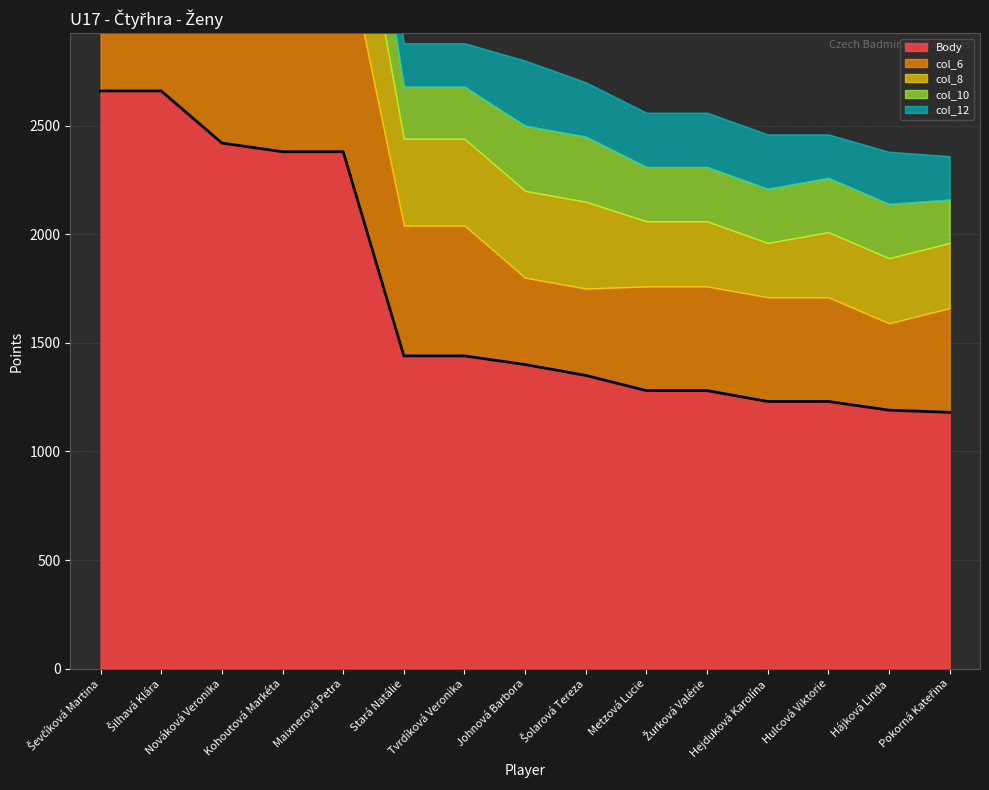

List the labels in order of Body value, smallest first.

Pokorná Kateřina, Hájková Linda, Hejduková Karolína, Hulcová Viktorie, Metzová Lucie, Žurková Valérie, Šolarová Tereza, Johnová Barbora, Stará Natálie, Tvrdíková Veronika, Kohoutová Markéta, Maixnerová Petra, Nováková Veronika, Ševčíková Martina, Šilhavá Klára